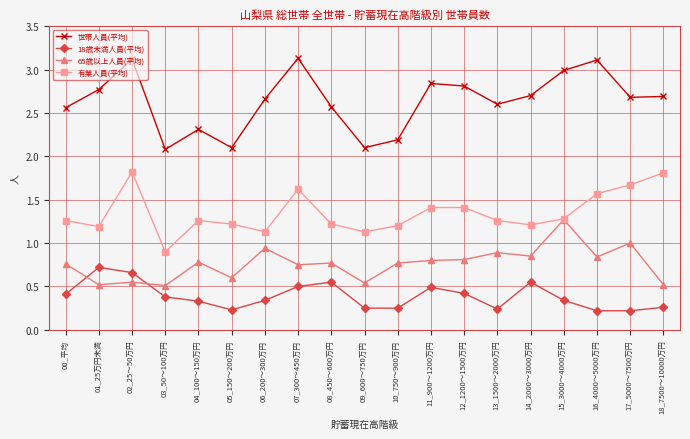

List the series in order of their overall mean, highest first.

世帯人員(平均), 有業人員(平均), 65歳以上人員(平均), 18歳未満人員(平均)